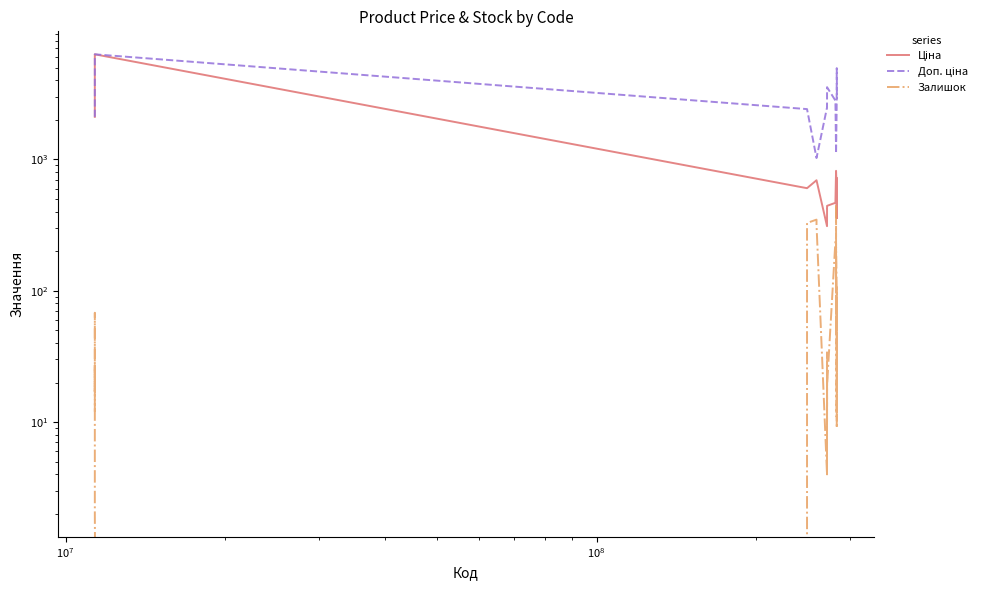

Reading left to right, transcribe all the data shown in this chart.

Ціна: 2108.4	6308.8	6308.8	6308.8	6308.8	6308.8	603.7	603.7	603.7	693.7	693.7	693.7	310.3	310.3	310.3	324.8	324.8	324.8	416.6	416.6	443.1	443.1	443.1	467.3	818.5	818.5	818.5	818.5	818.5	818.5	818.5	818.5	591.6	724.5	357.4	485.4	495.0	694.3	369.5	359.9
Доп. ціна: 2108.0	6308.8	6308.8	6308.8	6308.8	6308.8	2414.8	2414.8	2414.8	1024.6	1024.6	1024.6	2482.4	2482.4	2482.4	2598.3	2598.3	2598.3	3332.5	3332.5	3545.0	3545.0	3545.0	2803.6	1109.2	1109.2	1109.2	1109.2	1109.2	1109.2	1109.2	1109.2	2366.5	2897.8	3573.9	4853.8	4950.4	4165.6	2955.8	2878.8
Залишок: 12.0	27.0	17.0	49.0	68.0	2.0	0.0	38.0	328.0	348.0	335.0	318.0	4.0	10.0	11.0	4.0	15.0	34.0	10.0	30.0	13.0	22.0	19.0	239.0	256.0	451.0	46.0	159.0	178.0	229.0	125.0	215.0	106.0	11.0	85.0	14.0	9.0	106.0	15.0	15.0